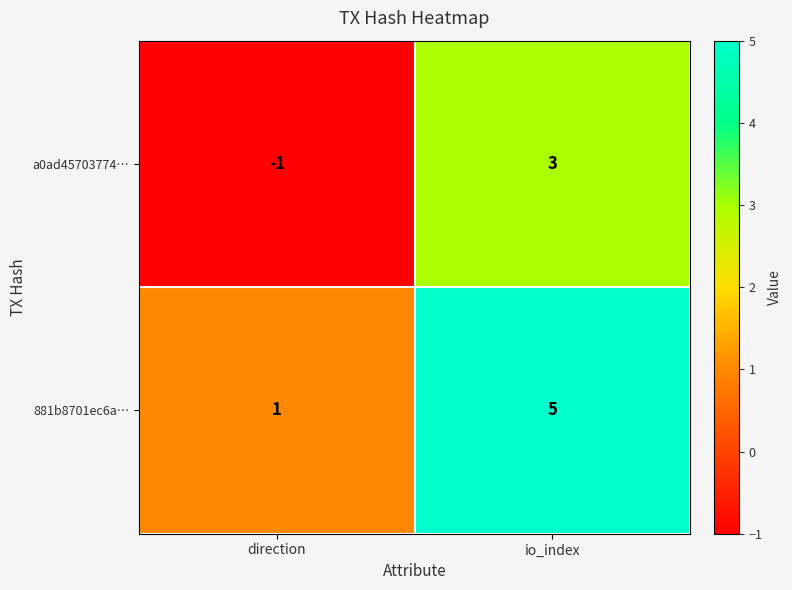

Reading left to right, transcribe all the data shown in this chart.

a0ad45703774…: direction=-1	io_index=3
881b8701ec6a…: direction=1	io_index=5